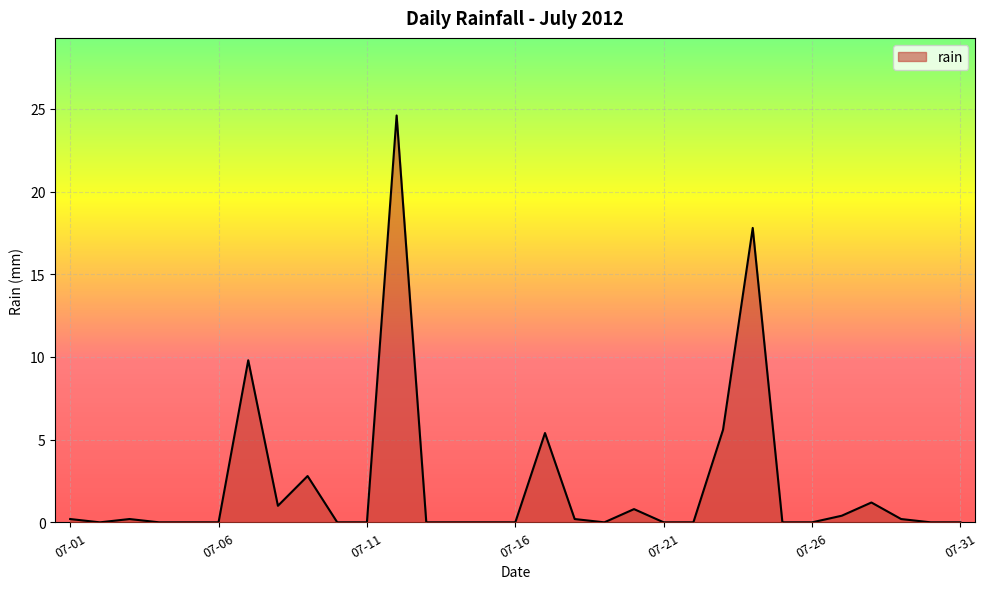

What is the difference between the maximum and minimum values?

24.6